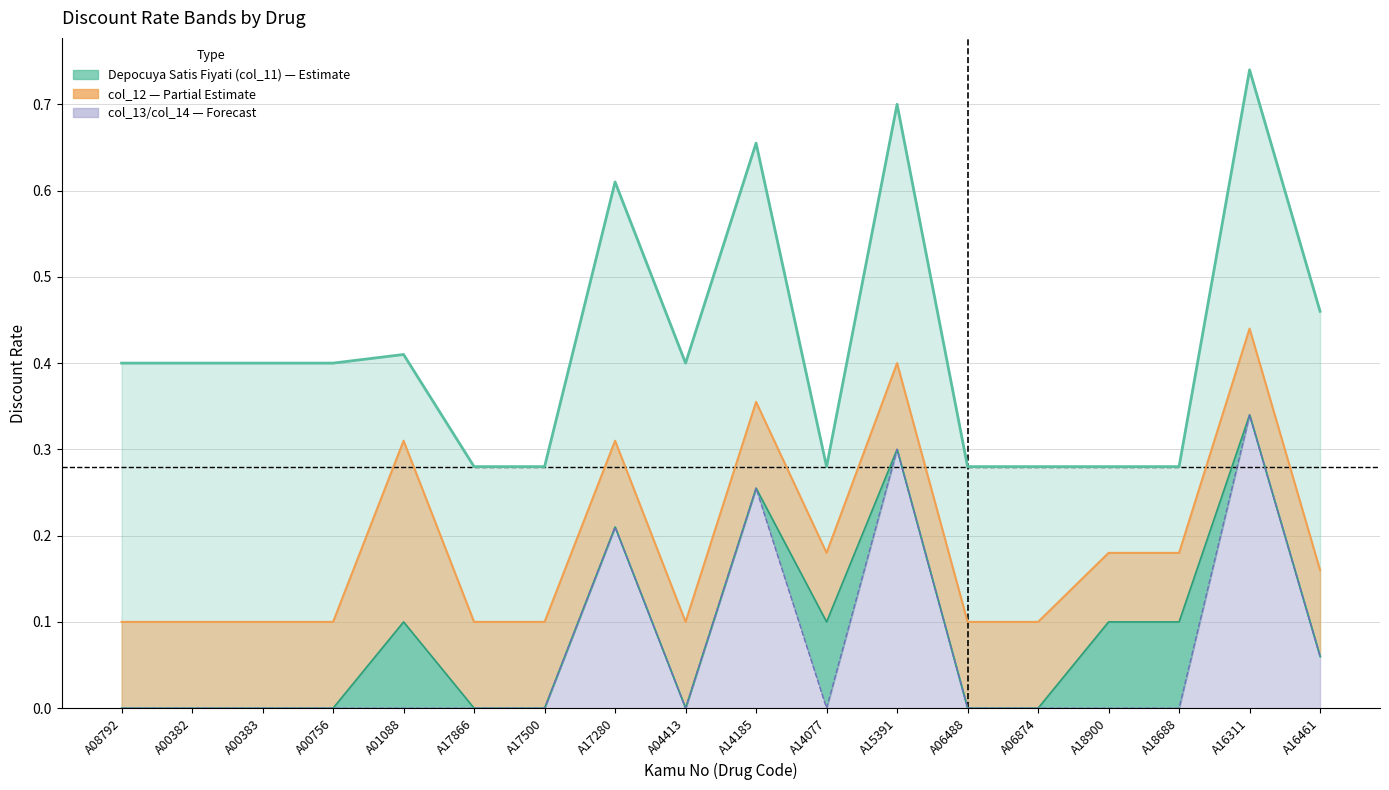

True or false: col_13 and col_12 cross at least once.

False